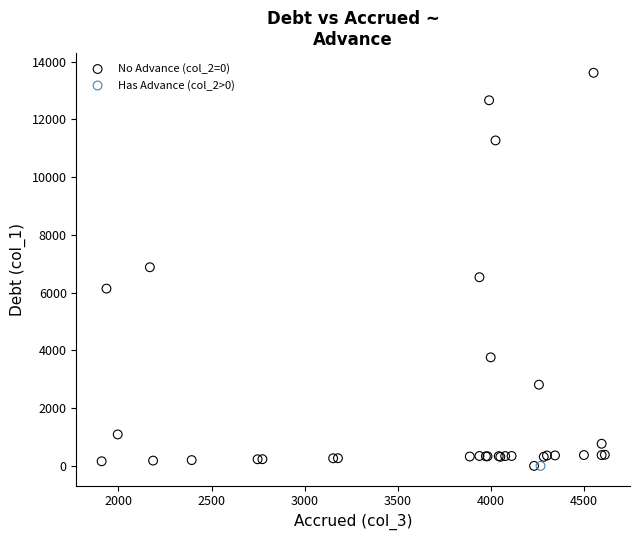

What are all the series names shown in the legend?

No Advance (col_2=0), Has Advance (col_2>0)